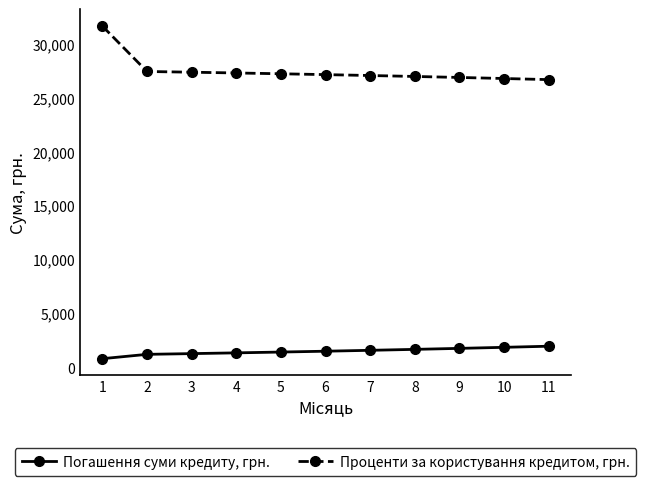

How many data points does each series have?

11